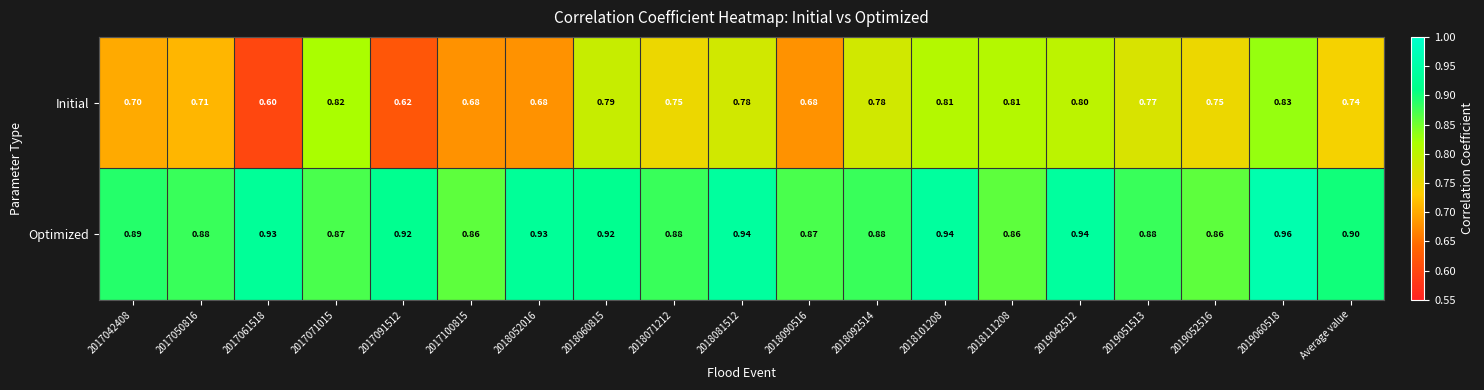

Is the value of Optimized at 2017100815 greater than the value of Initial at 2019051513?

Yes